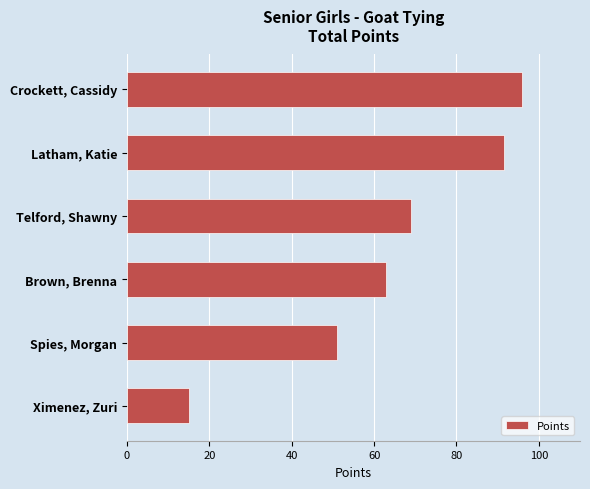

What is the sum of all values?

385.5